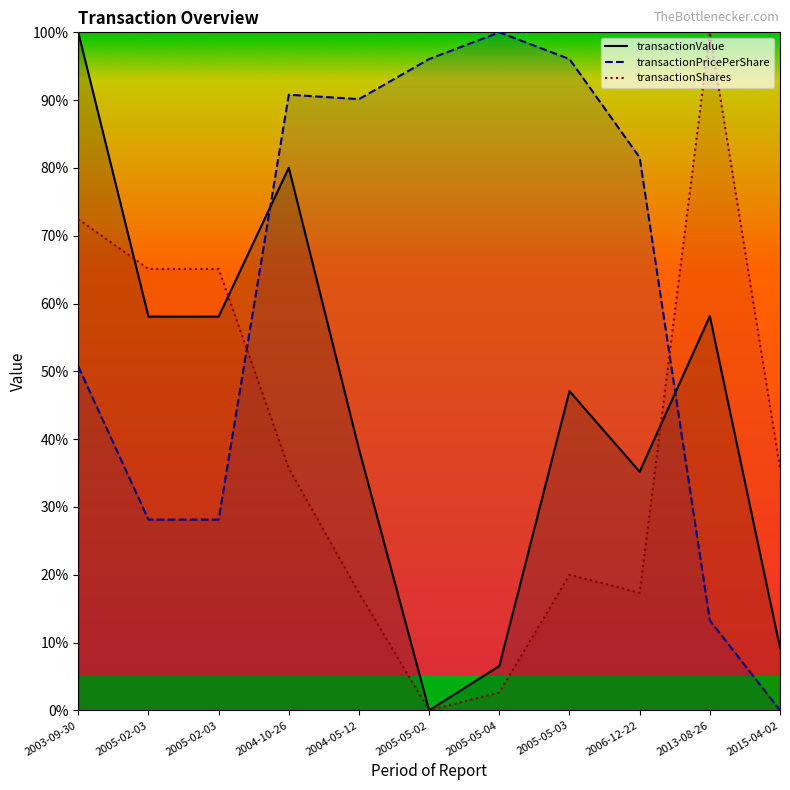

At which label does transactionShares first exceed 35?

2003-09-30